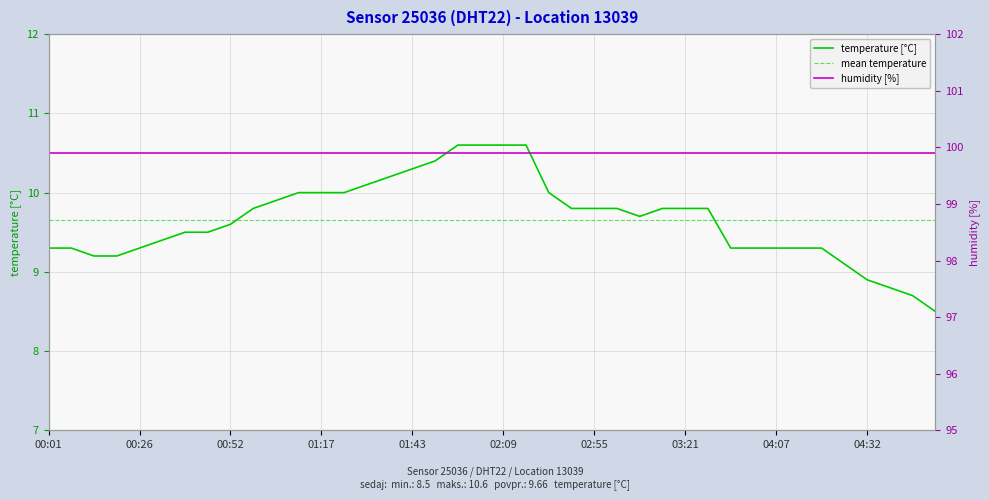

Reading left to right, what are all the values shown in this chart?

9.3	9.3	9.2	9.2	9.3	9.4	9.5	9.5	9.6	9.8	9.9	10.0	10.0	10.0	10.1	10.2	10.3	10.4	10.6	10.6	10.6	10.6	10.0	9.8	9.8	9.8	9.7	9.8	9.8	9.8	9.3	9.3	9.3	9.3	9.3	9.1	8.9	8.8	8.7	8.5